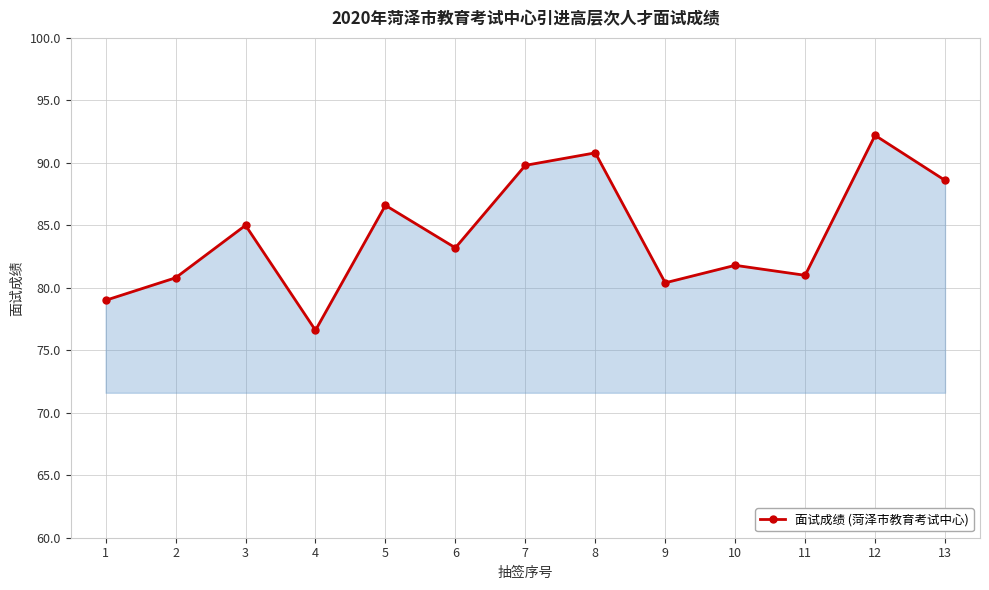

What is the change in value from 10 to 12?

+10.4